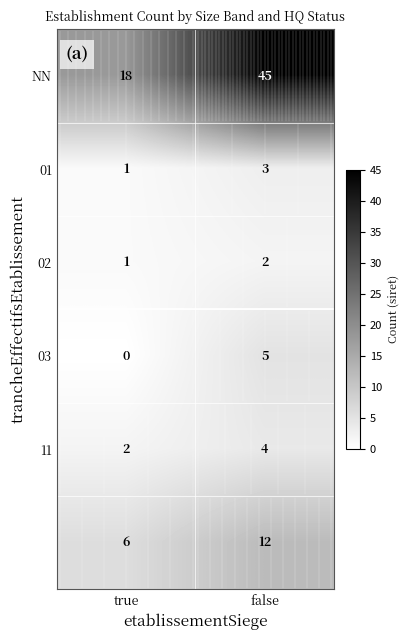

Which label corresponds to the largest value in the chart?

false